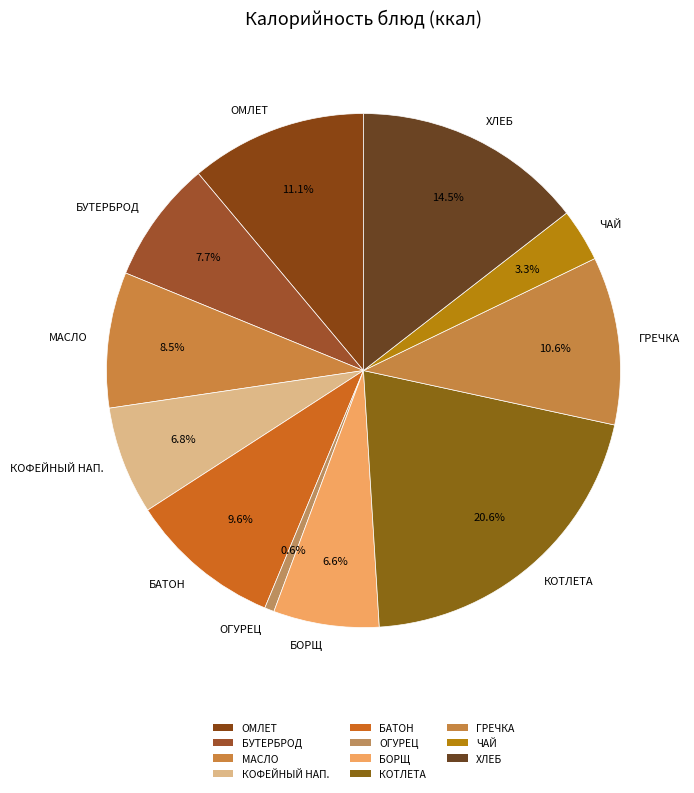

How many slices are in this pie chart?

11